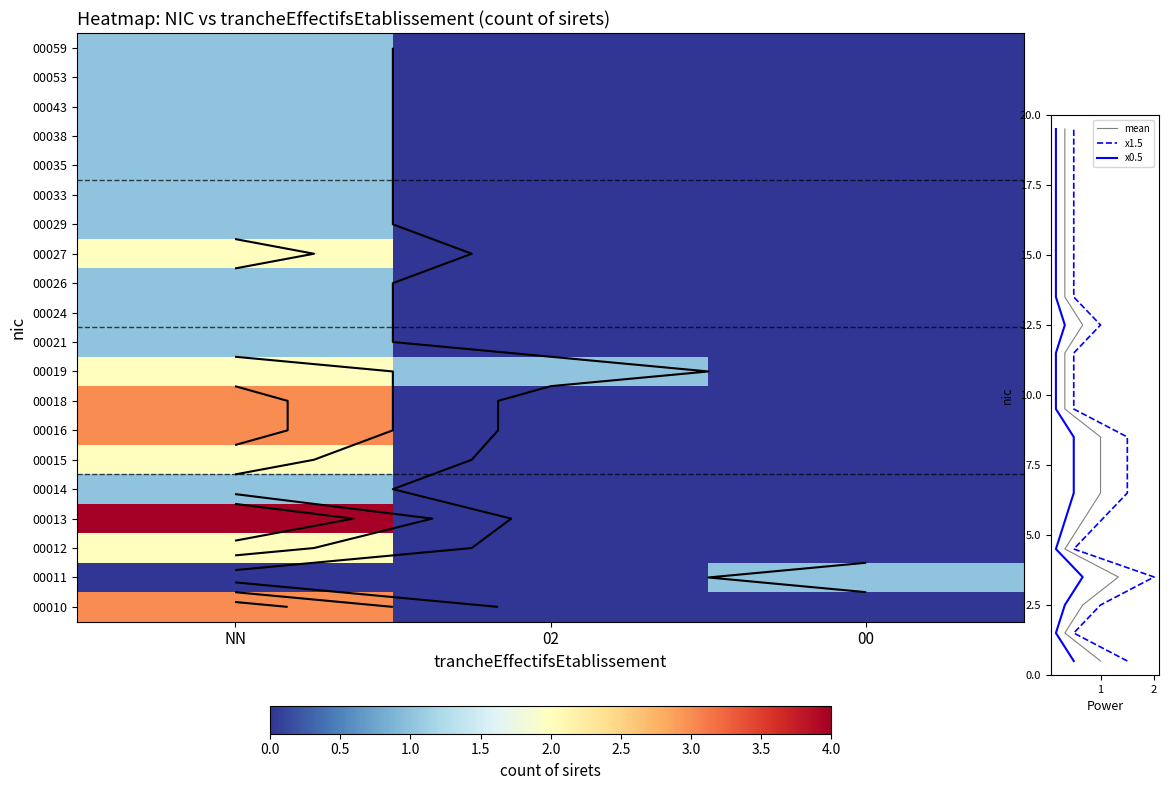

Which series has the largest total across all categories?

00013